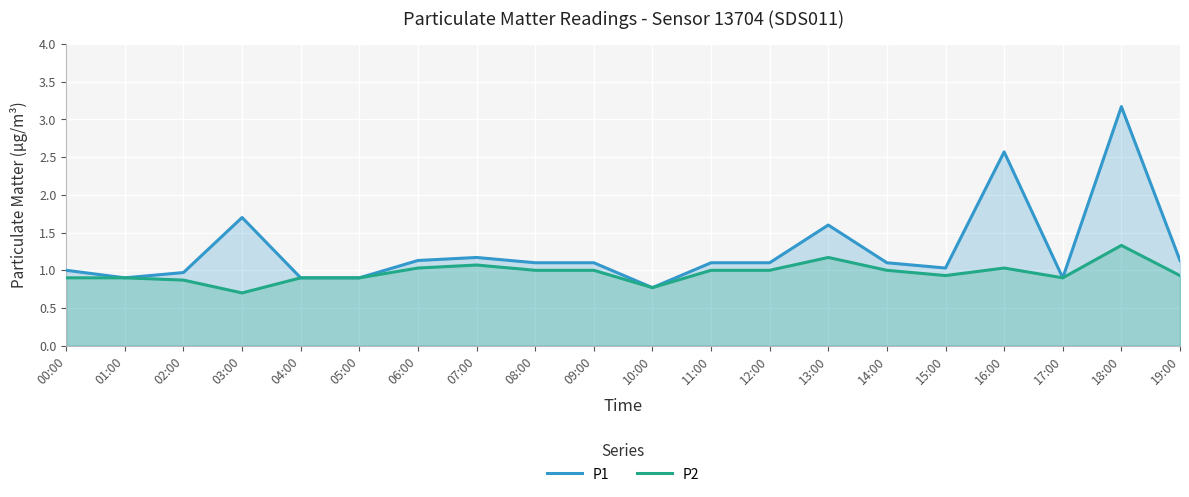

Does the chart display data point markers on the line(s)?

No